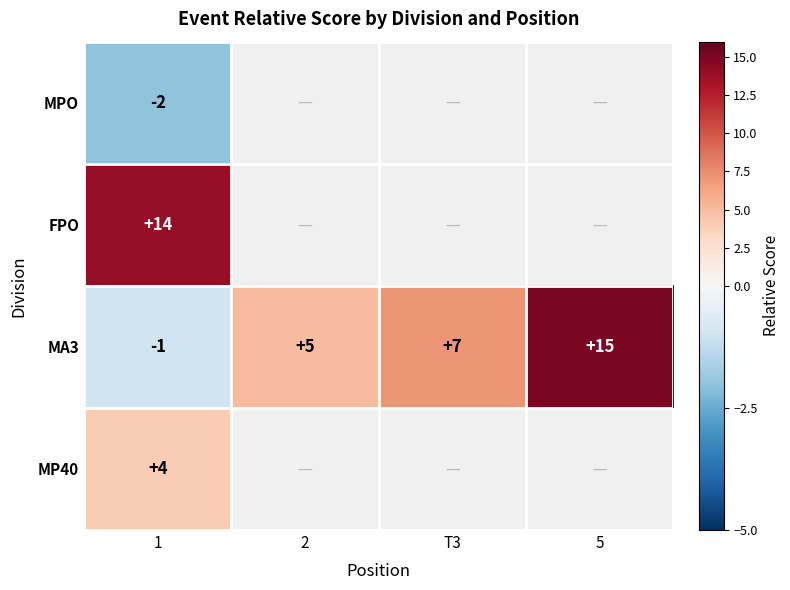

Is the value of FPO at 1 greater than the value of MA3 at T3?

Yes